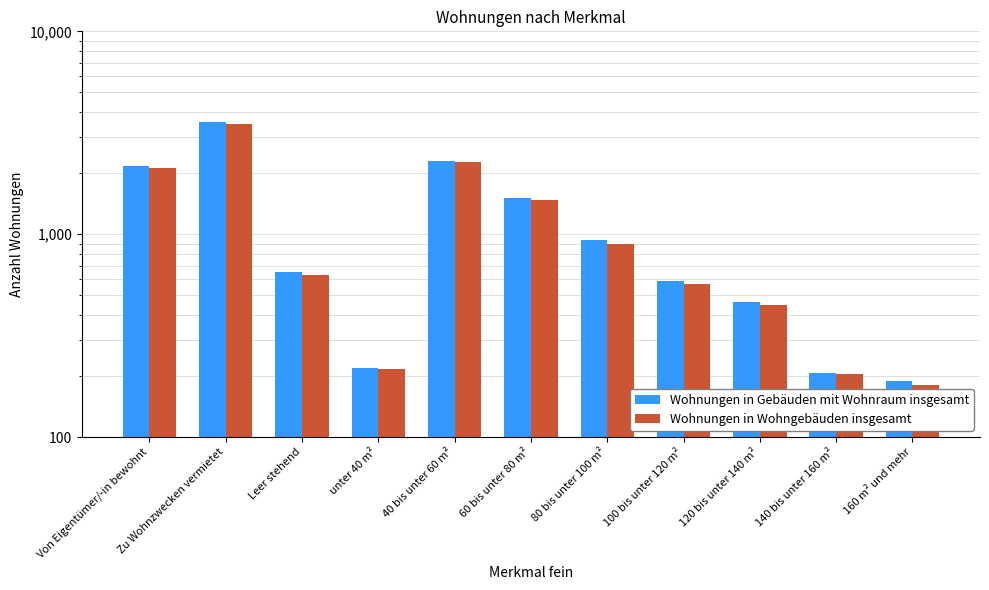

Which has a higher value, 140 bis unter 160 m² or unter 40 m²?

unter 40 m²